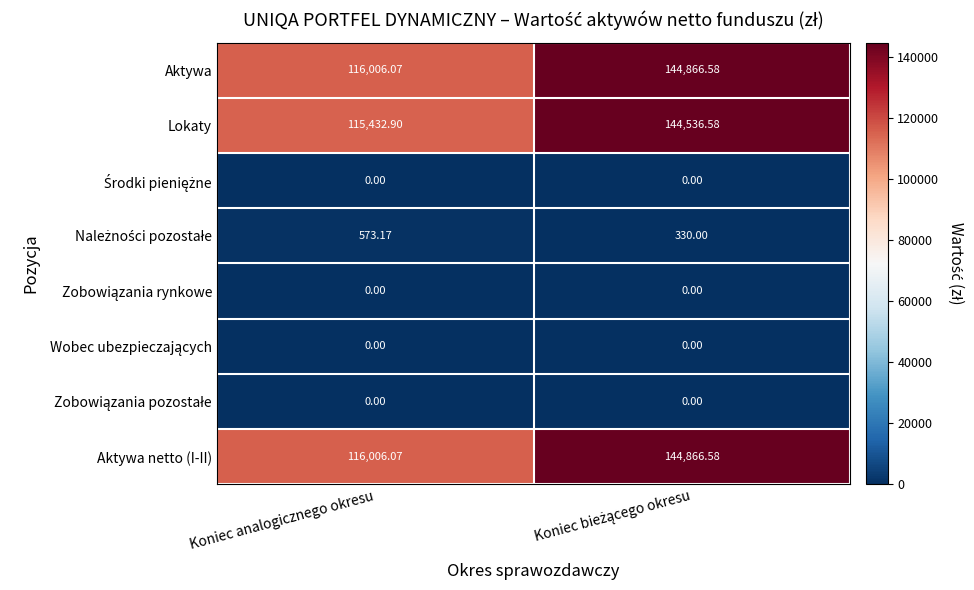

At which label does Aktywa netto (I-II) reach its minimum?

Koniec analogicznego okresu